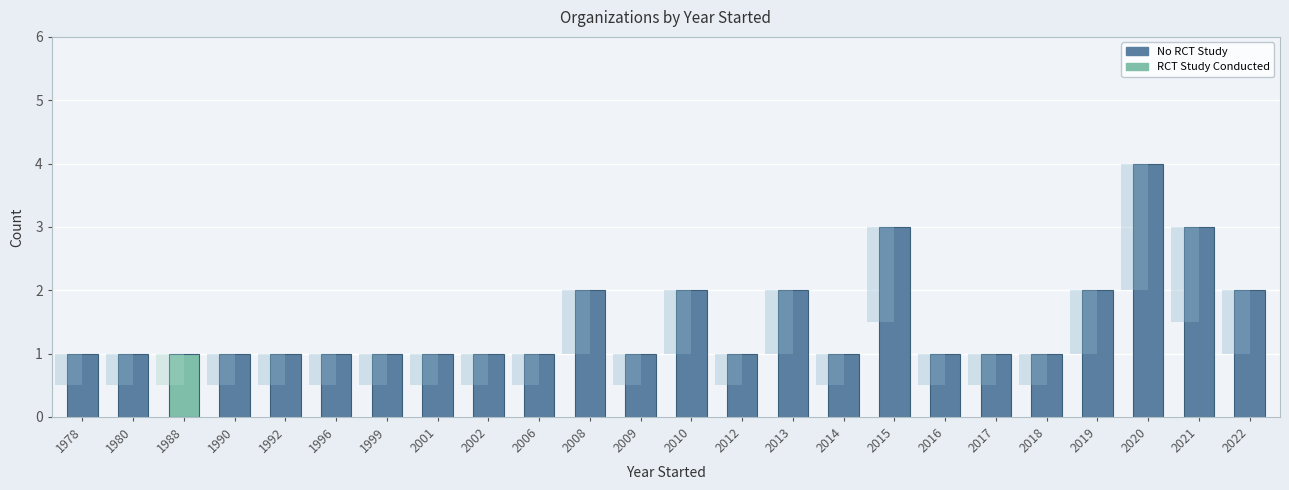

What is the ratio of the value at 1992 to the value at 2008?

0.5